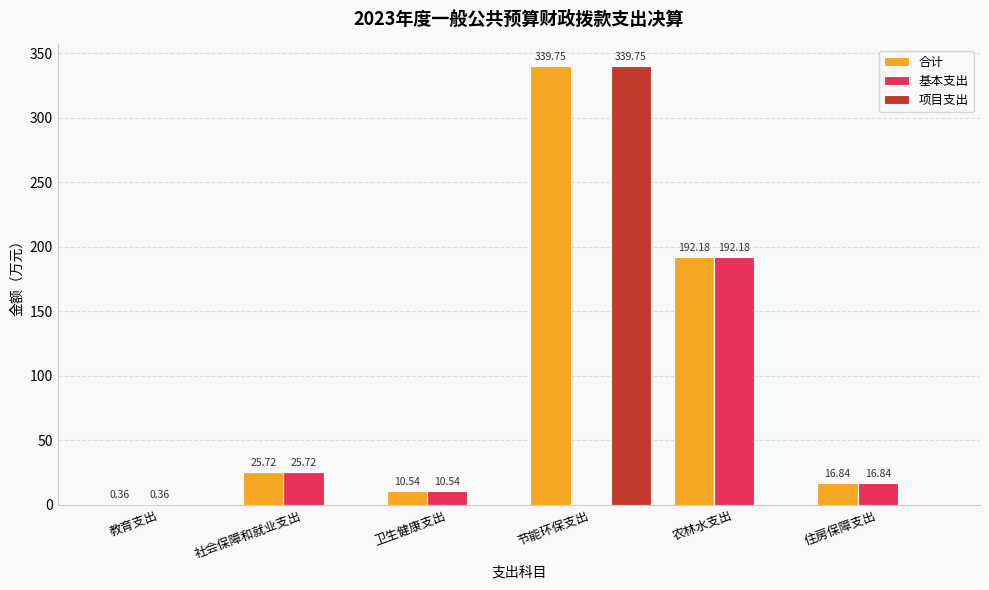

True or false: 项目支出 has a value of 109.3 at 节能环保支出.

False